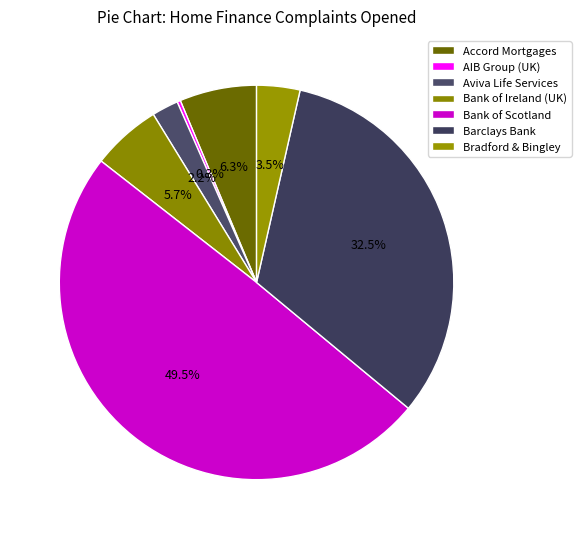

Does any single category account for the majority?

No